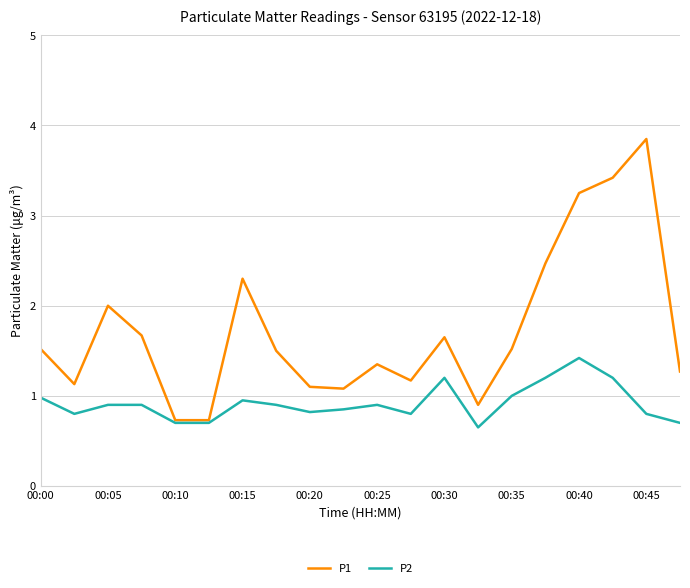

Which series has the largest total across all categories?

P1